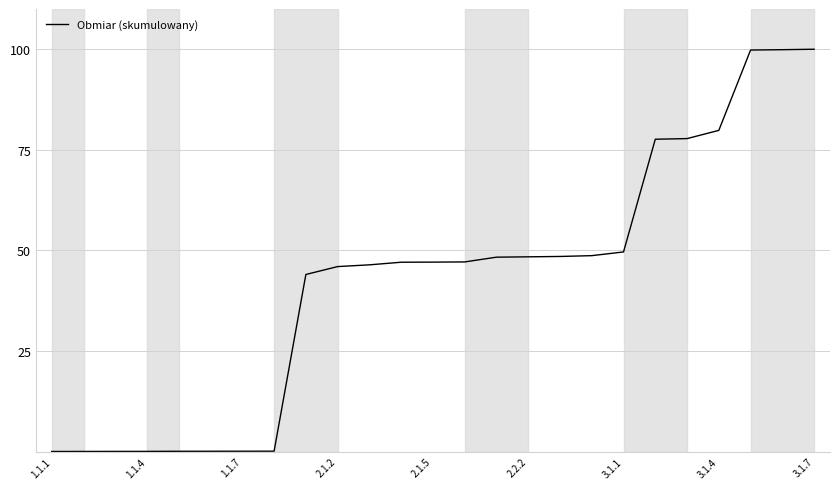

How many lines are shown in the chart?

1